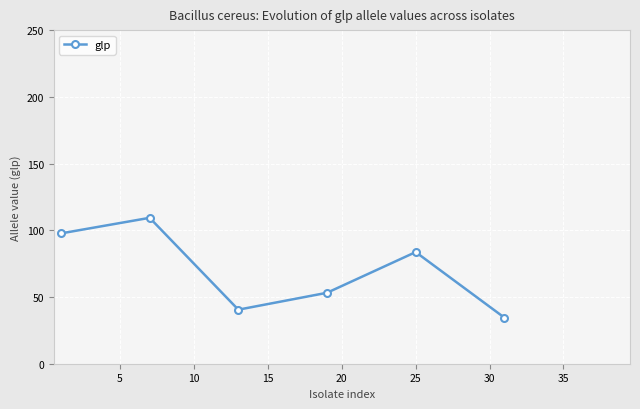

What is the smallest value displayed?

34.6